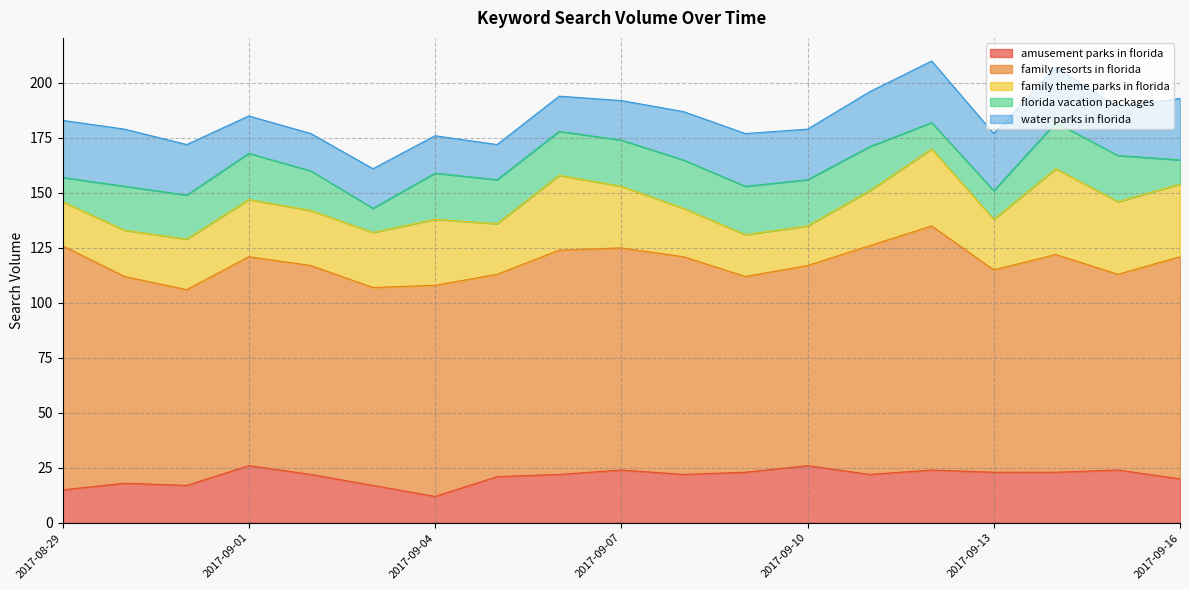

What is the difference between the florida vacation packages values at 2017-09-03 and 2017-09-05?

9